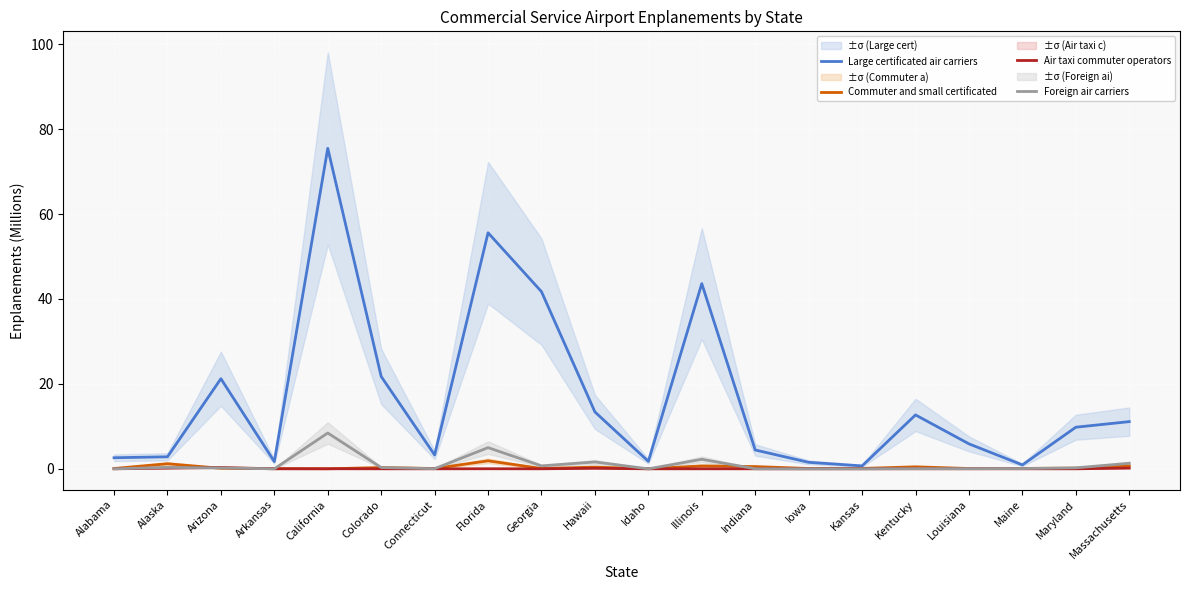

What is the difference between the maximum and minimum values in the Commuter and small certificated series?

1.9